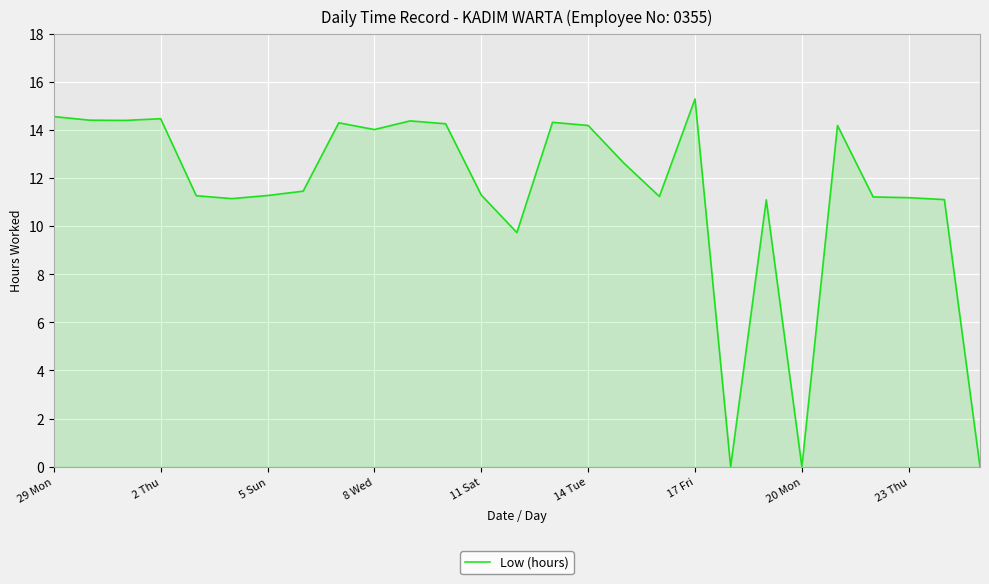

True or false: the data has more than 2 interior local peaks.

True